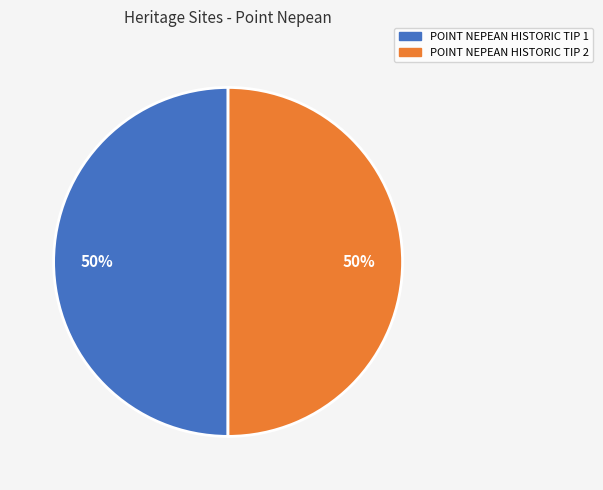

Approximately how many times larger is the value at POINT NEPEAN HISTORIC TIP 2 compared to POINT NEPEAN HISTORIC TIP 1?

1.0